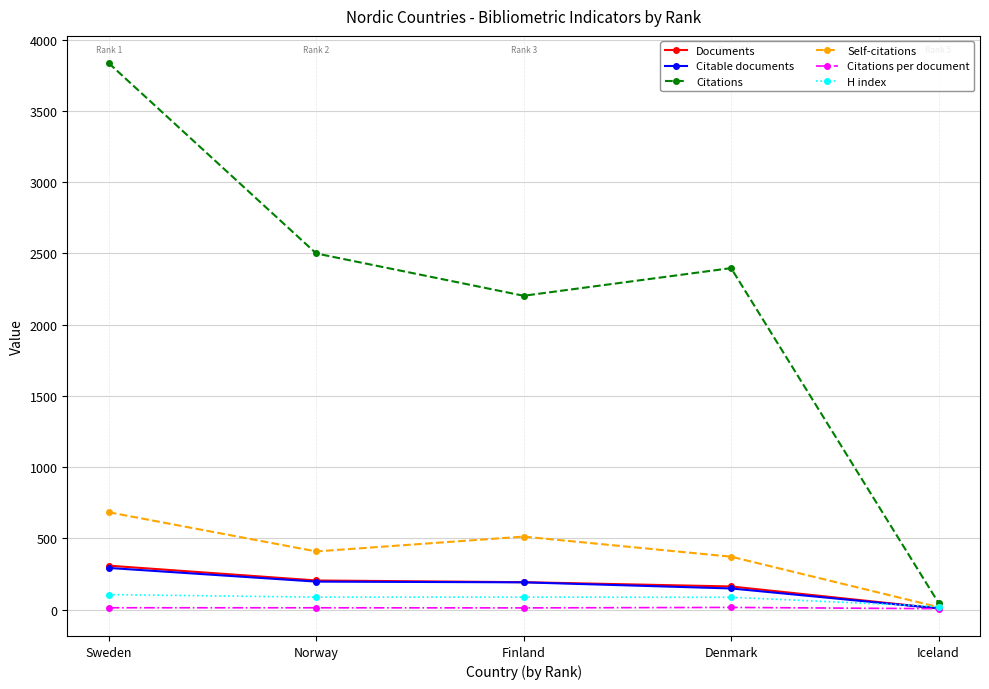

At which label does Documents reach its peak?

Sweden